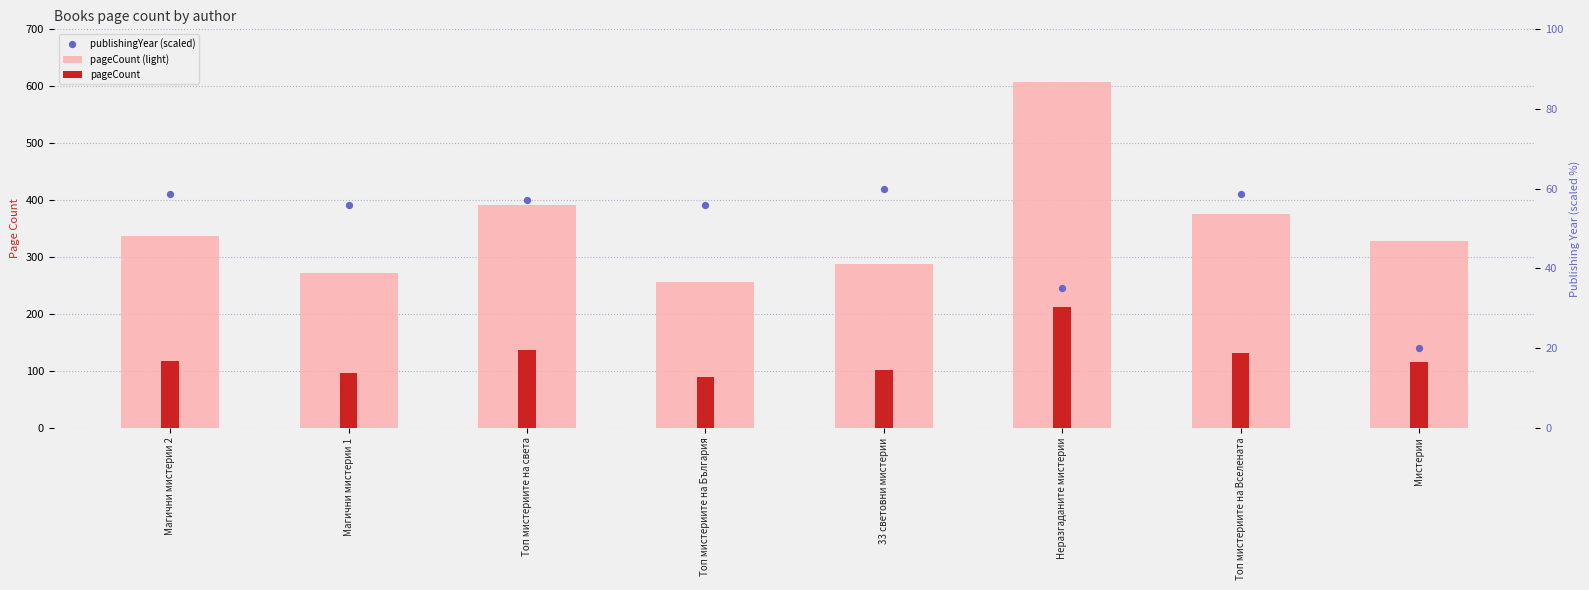

What are all the series names shown in the legend?

pageCount (light), pageCount, publishingYear (scaled)